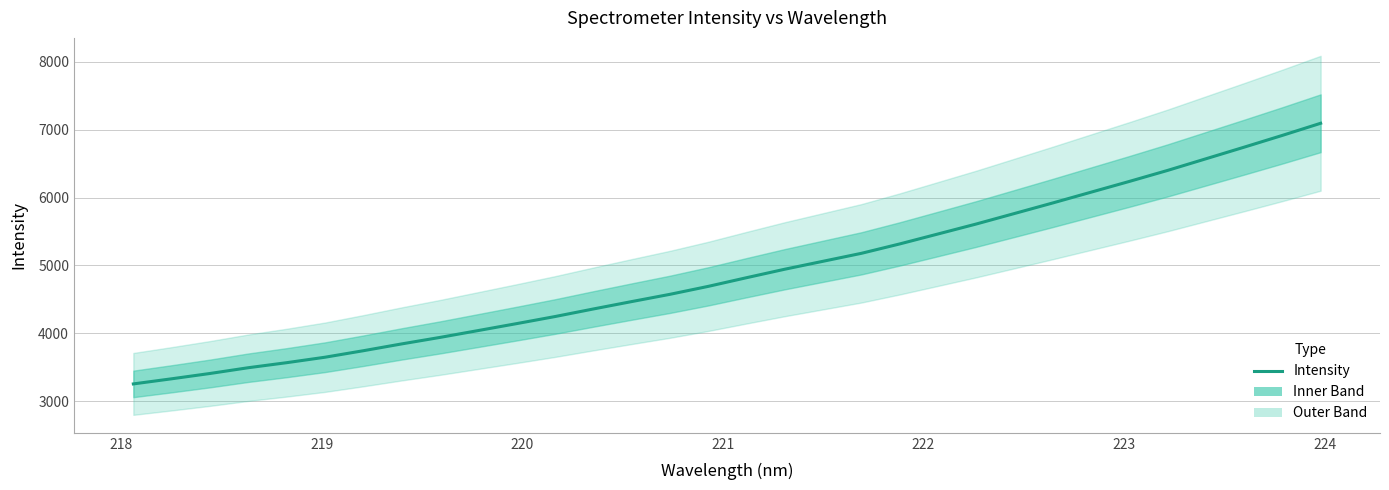

What is the greatest value displayed?

7093.2